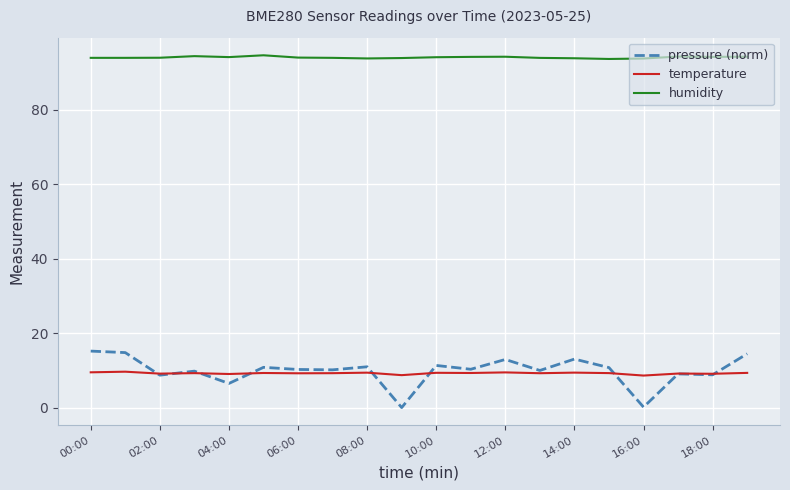

Which series has the largest range (max minus min)?

pressure (norm)